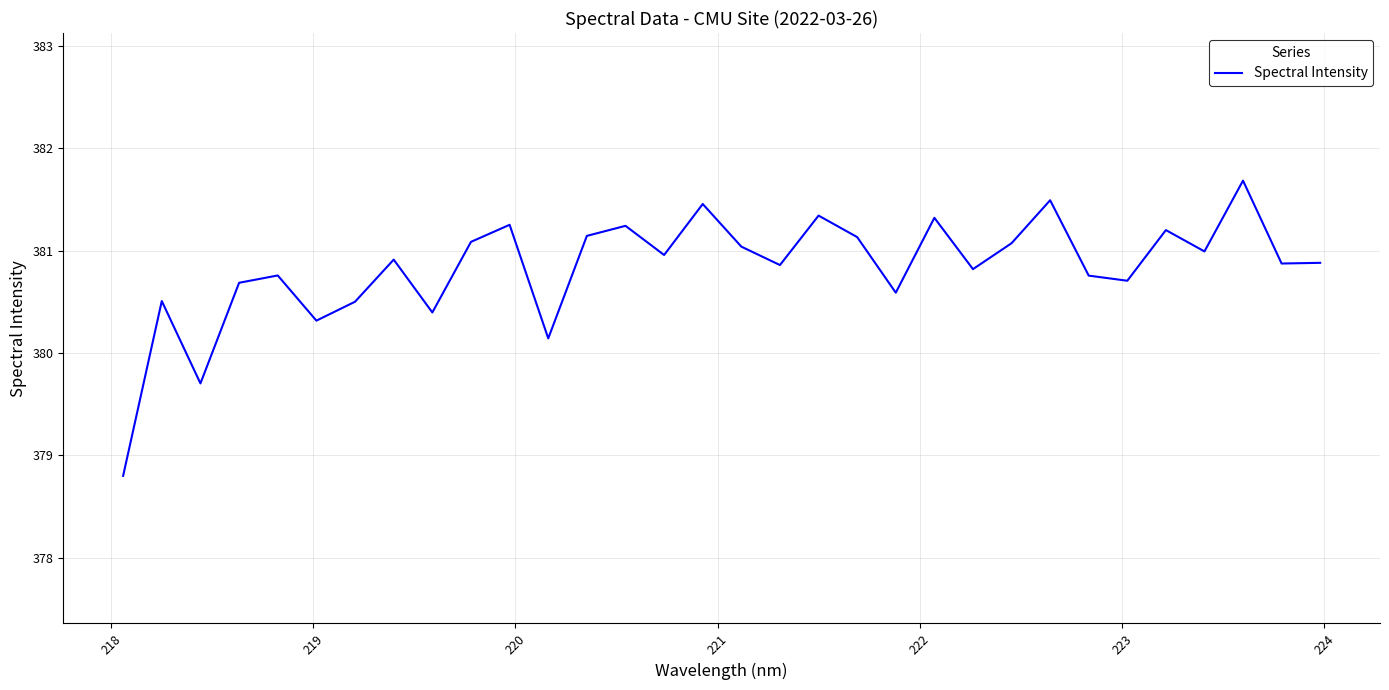

What is the greatest value displayed?

381.7